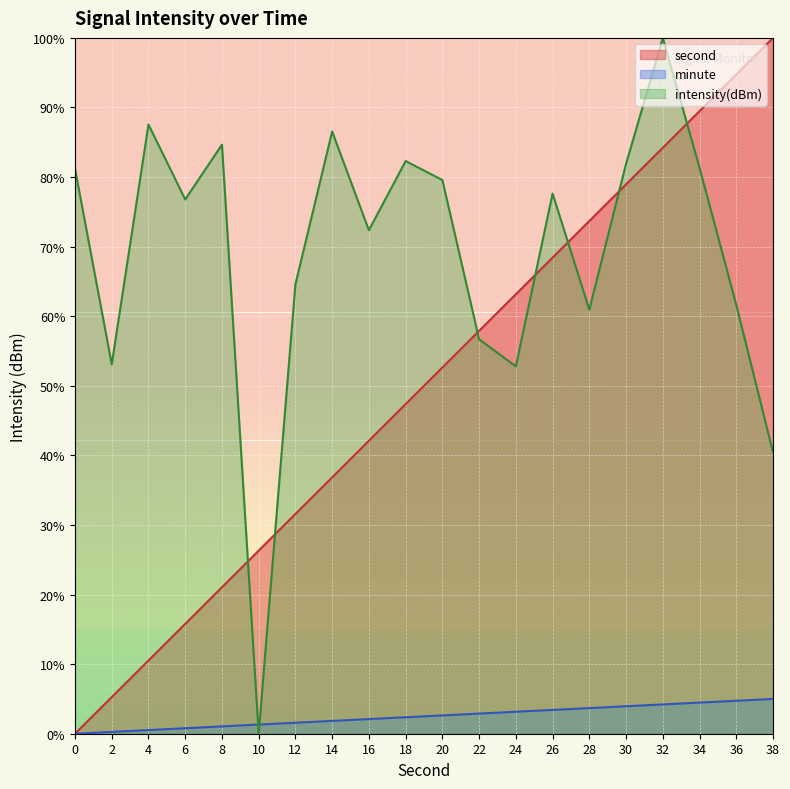

True or false: second has a value of 28.7 at 16.

False